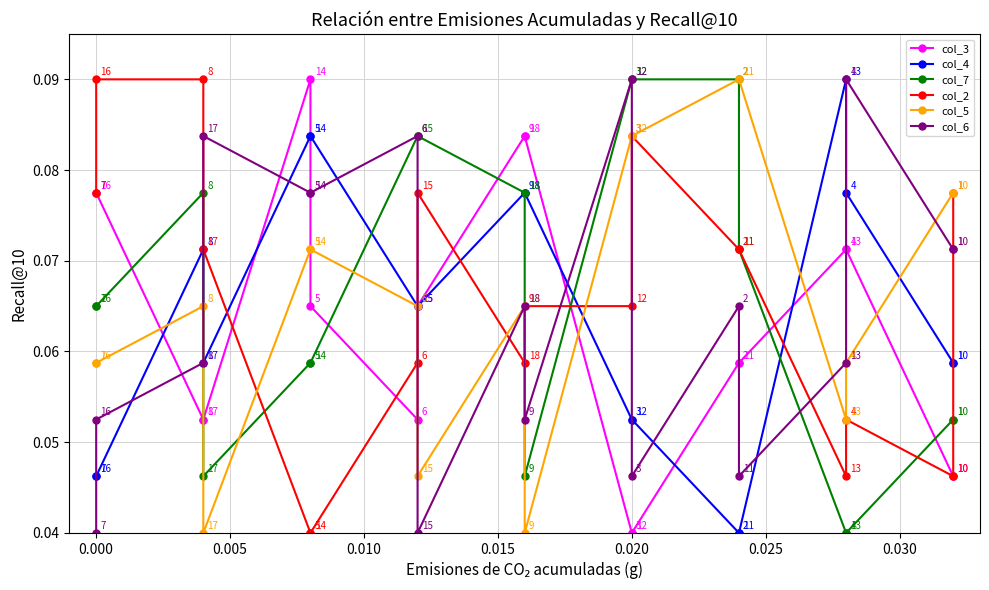

Reading left to right, extract all data points from this chart.

col_3: 0.1	0.1	0.1	0.1	0.1	0.1	0.1	0.1	0.1	0.1	0.0	0.0	0.1	0.1	0.1	0.1	0.0	0.0
col_4: 0.0	0.0	0.1	0.1	0.1	0.1	0.1	0.1	0.1	0.1	0.1	0.1	0.0	0.0	0.1	0.1	0.1	0.1
col_7: 0.1	0.1	0.1	0.0	0.1	0.1	0.1	0.1	0.1	0.0	0.1	0.1	0.1	0.1	0.0	0.0	0.1	0.1
col_2: 0.1	0.1	0.1	0.1	0.0	0.0	0.1	0.1	0.1	0.1	0.1	0.1	0.1	0.1	0.0	0.1	0.0	0.1
col_5: 0.1	0.1	0.1	0.0	0.1	0.1	0.1	0.0	0.1	0.0	0.1	0.1	0.1	0.1	0.1	0.1	0.1	0.1
col_6: 0.0	0.1	0.1	0.1	0.1	0.1	0.1	0.0	0.1	0.1	0.1	0.0	0.1	0.0	0.1	0.1	0.1	0.1